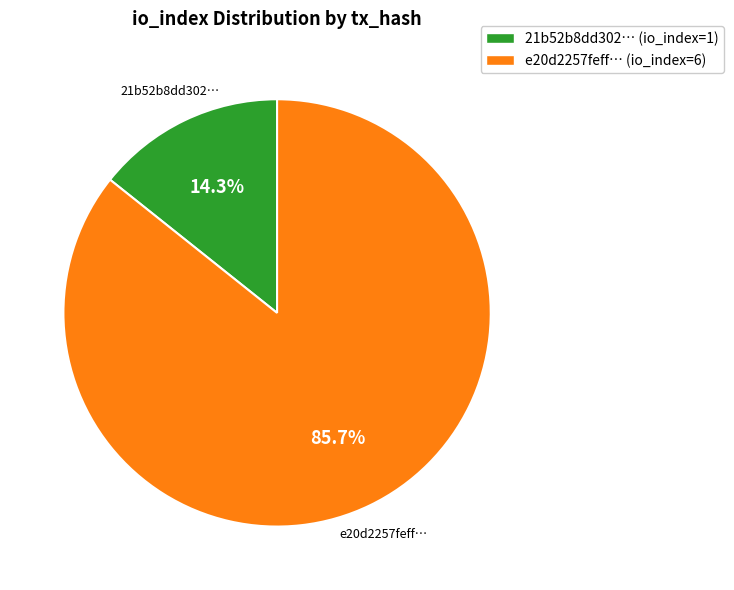

How many segments does this pie chart have?

2